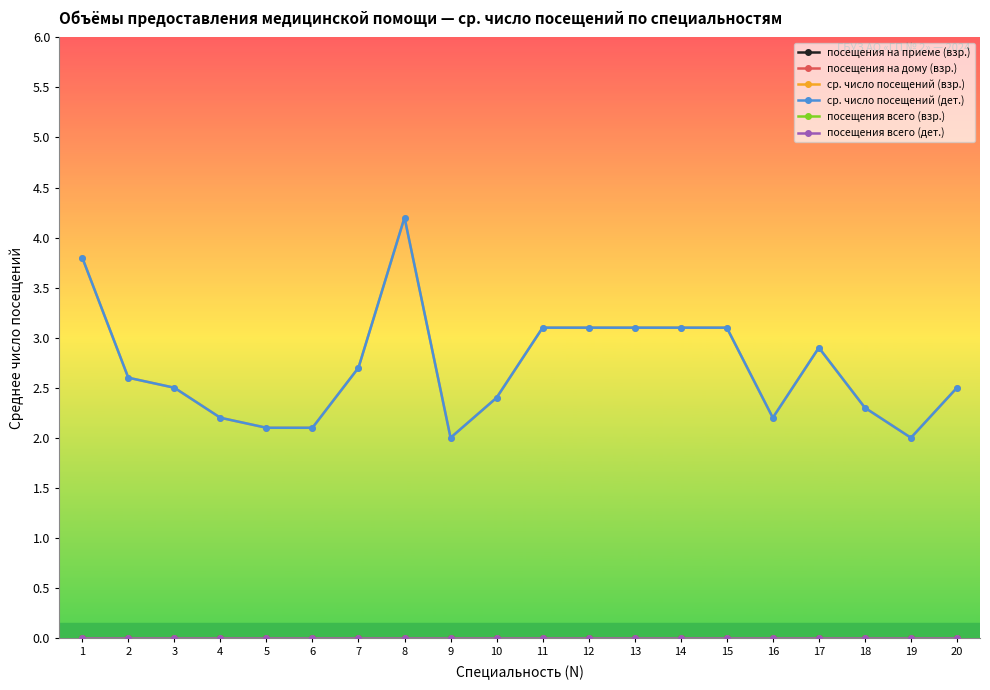

What is the approximate value of ср. число посещений (взр.) at 20?

2.5